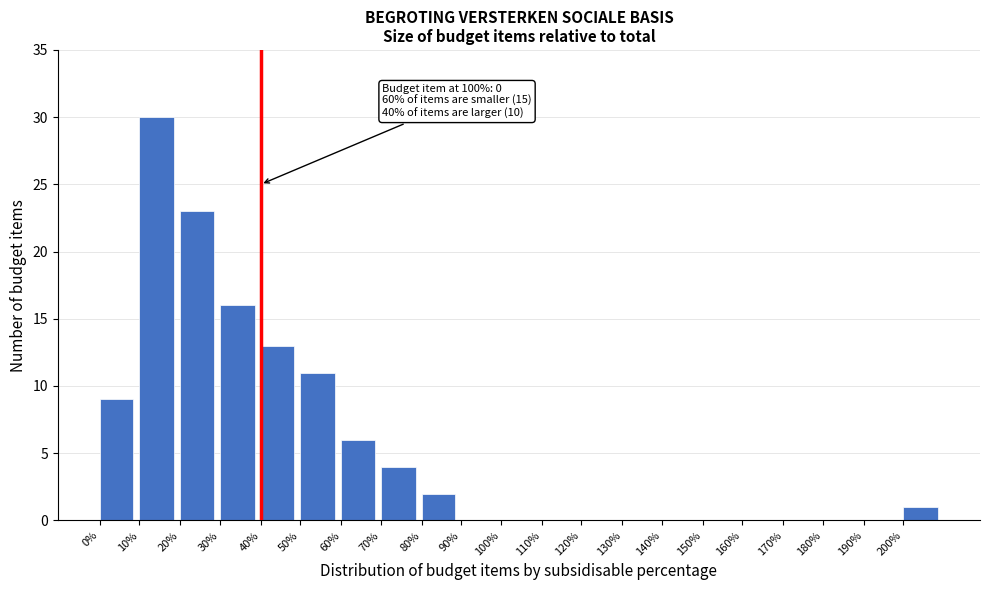

Reading left to right, what are all the values shown in this chart?

0%=9	10%=30	20%=23	30%=16	40%=13	50%=11	60%=6	70%=4	80%=2	90%=0	100%=0	110%=0	120%=0	130%=0	140%=0	150%=0	160%=0	170%=0	180%=0	190%=0	200%=1